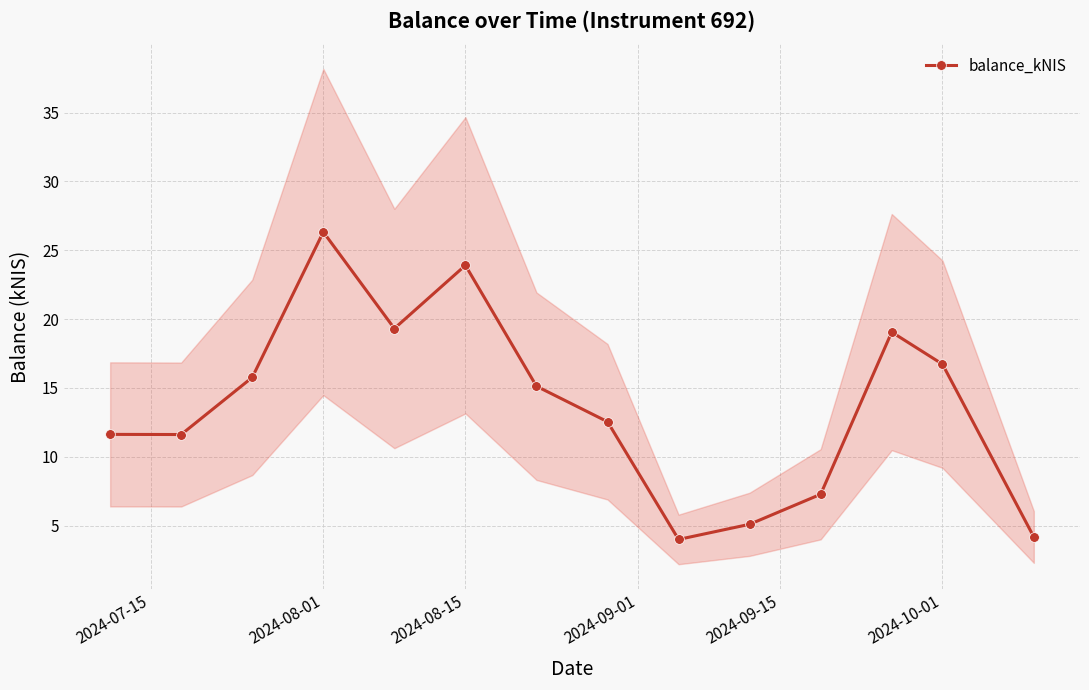

How many distinct data groups are displayed?

1